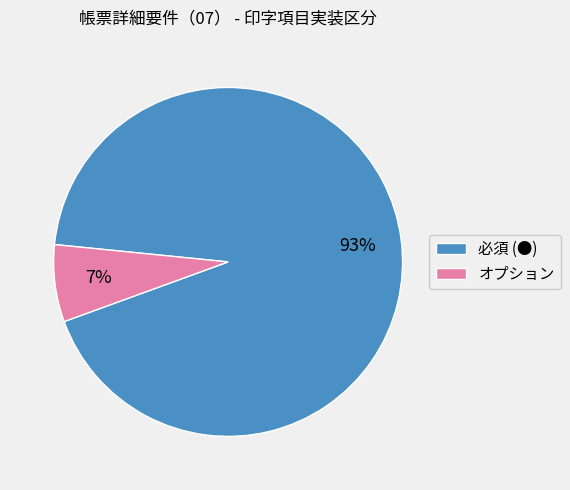

Which category has the smallest portion of the pie?

オプション